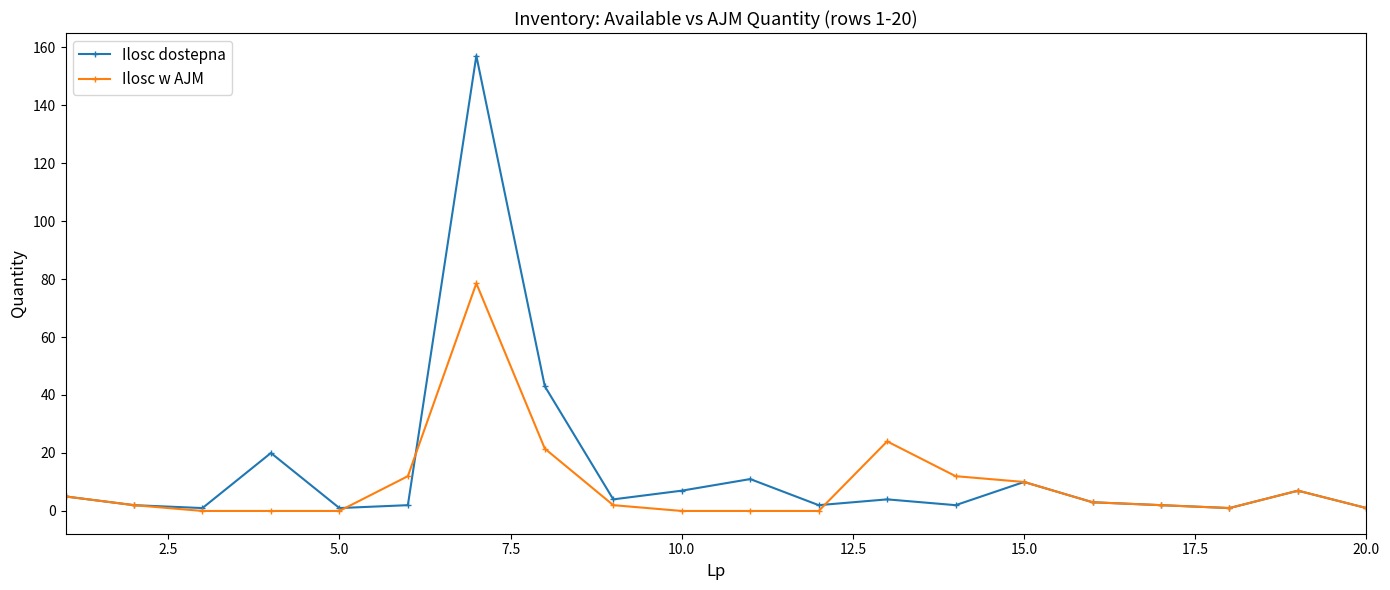

Which series has the largest total across all categories?

Ilosc dostepna